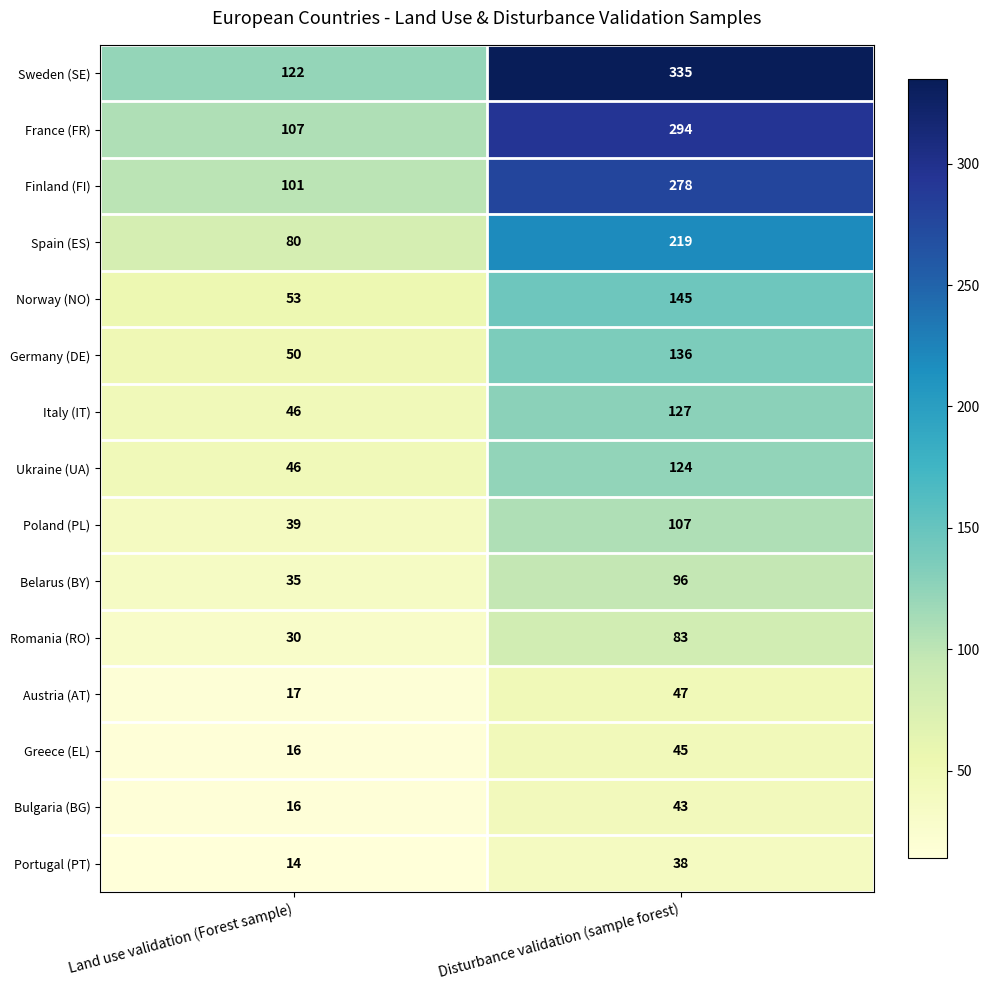

Reading left to right, extract all data points from this chart.

Sweden (SE): 122	335
France (FR): 107	294
Finland (FI): 101	278
Spain (ES): 80	219
Norway (NO): 53	145
Germany (DE): 50	136
Italy (IT): 46	127
Ukraine (UA): 46	124
Poland (PL): 39	107
Belarus (BY): 35	96
Romania (RO): 30	83
Austria (AT): 17	47
Greece (EL): 16	45
Bulgaria (BG): 16	43
Portugal (PT): 14	38